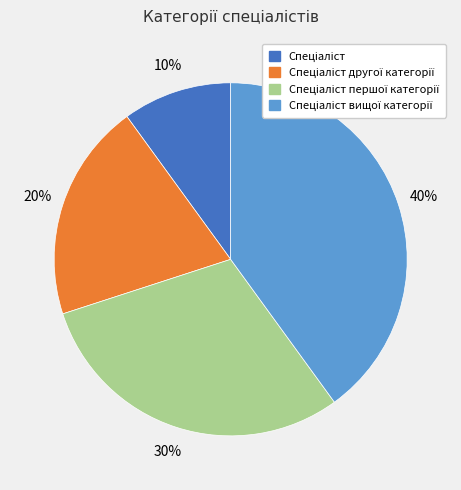

To the nearest percent, what is the average slice percentage?

25%